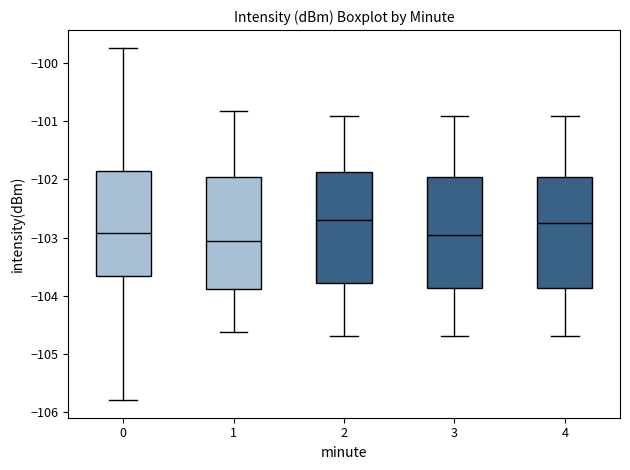

Which box has the lowest median line?

1